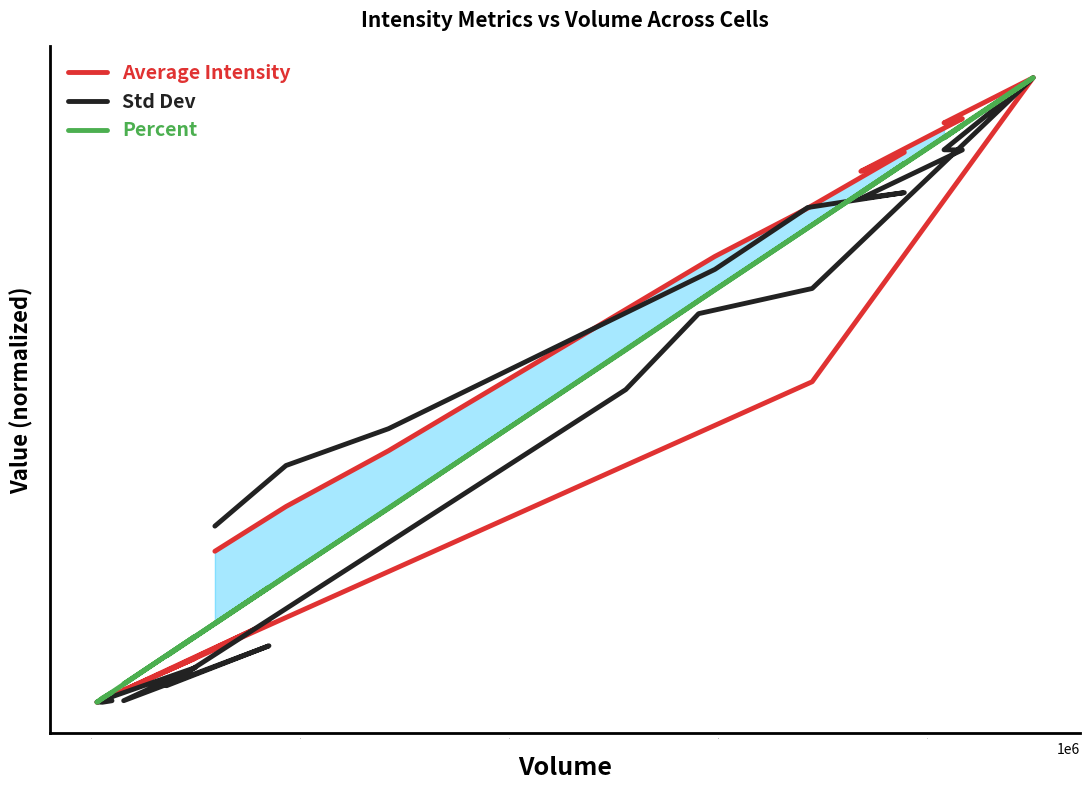

What is the value of the Std Dev point at the 19th from the left?

0.4